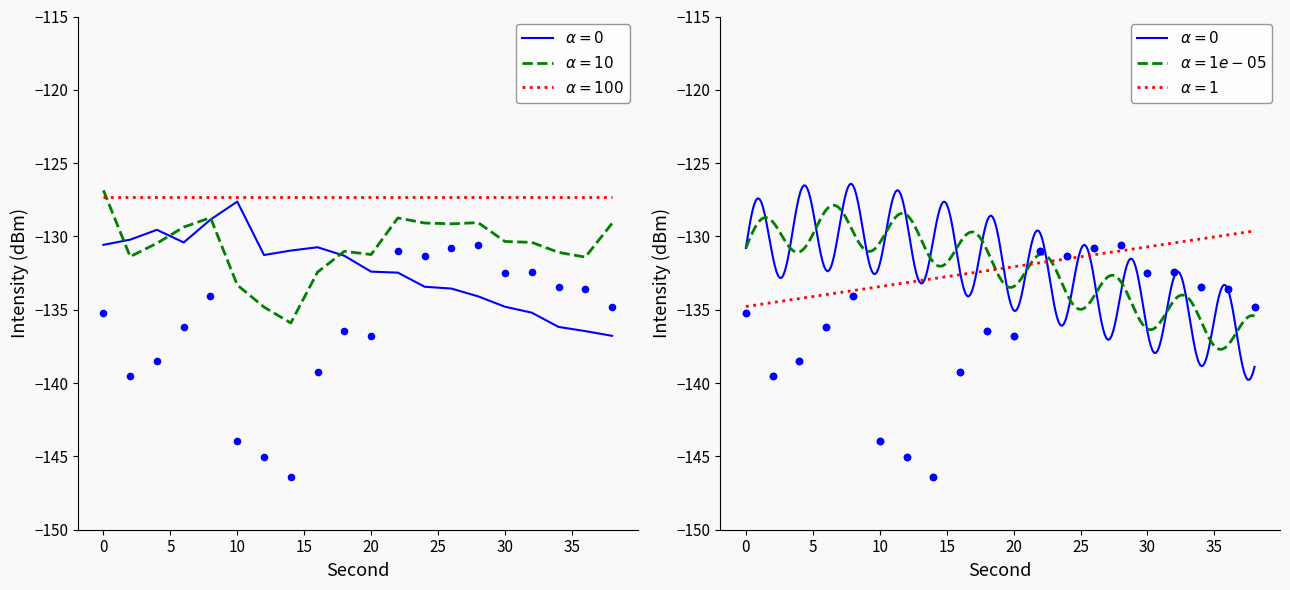

Is the value of intensity_mean at 8 greater than the value of intensity_min at 8?

Yes